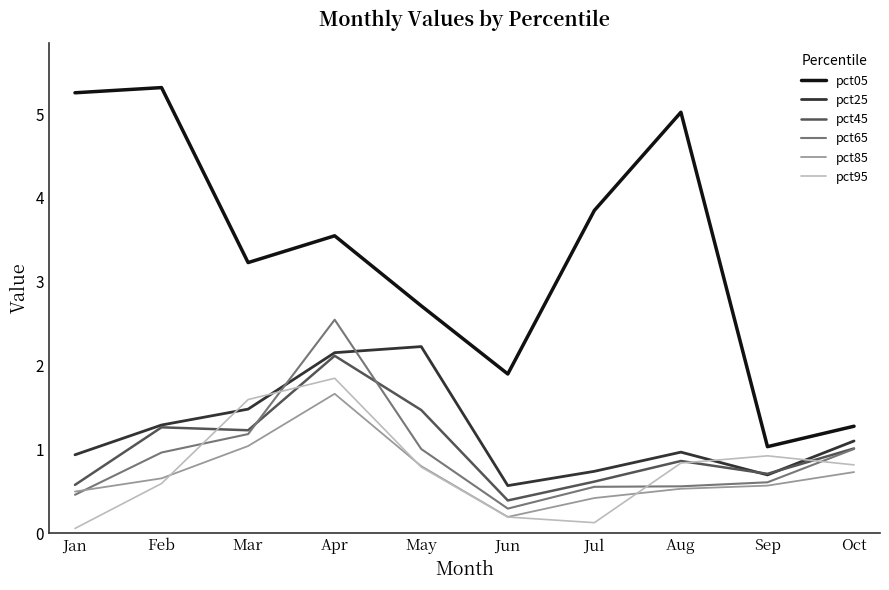

What is the approximate value of pct05 at Jan?

5.3